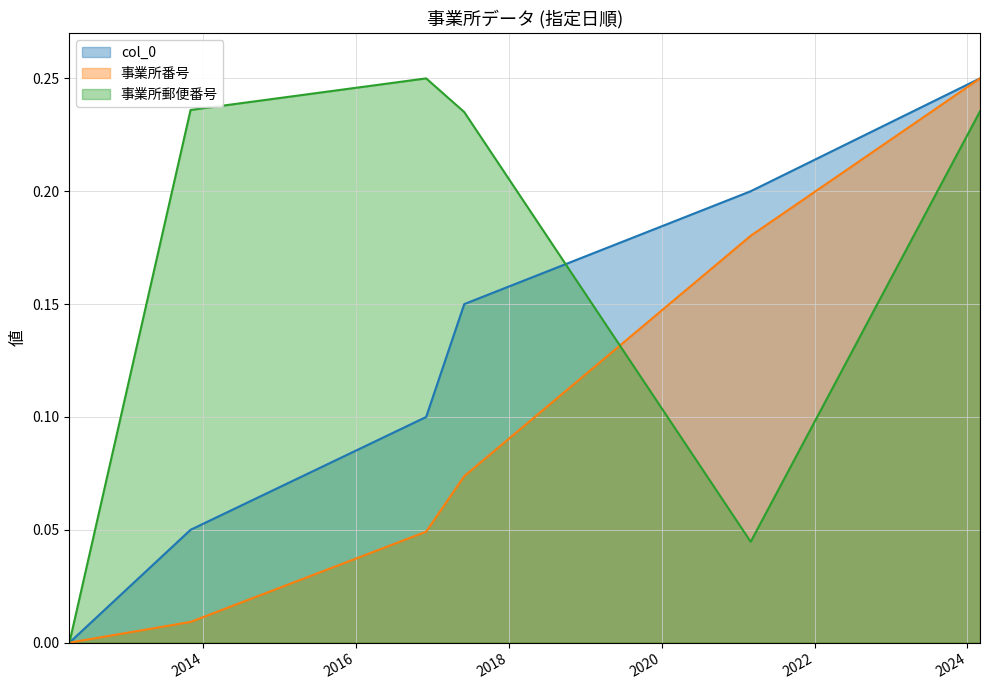

How many categories are shown in the chart?

6